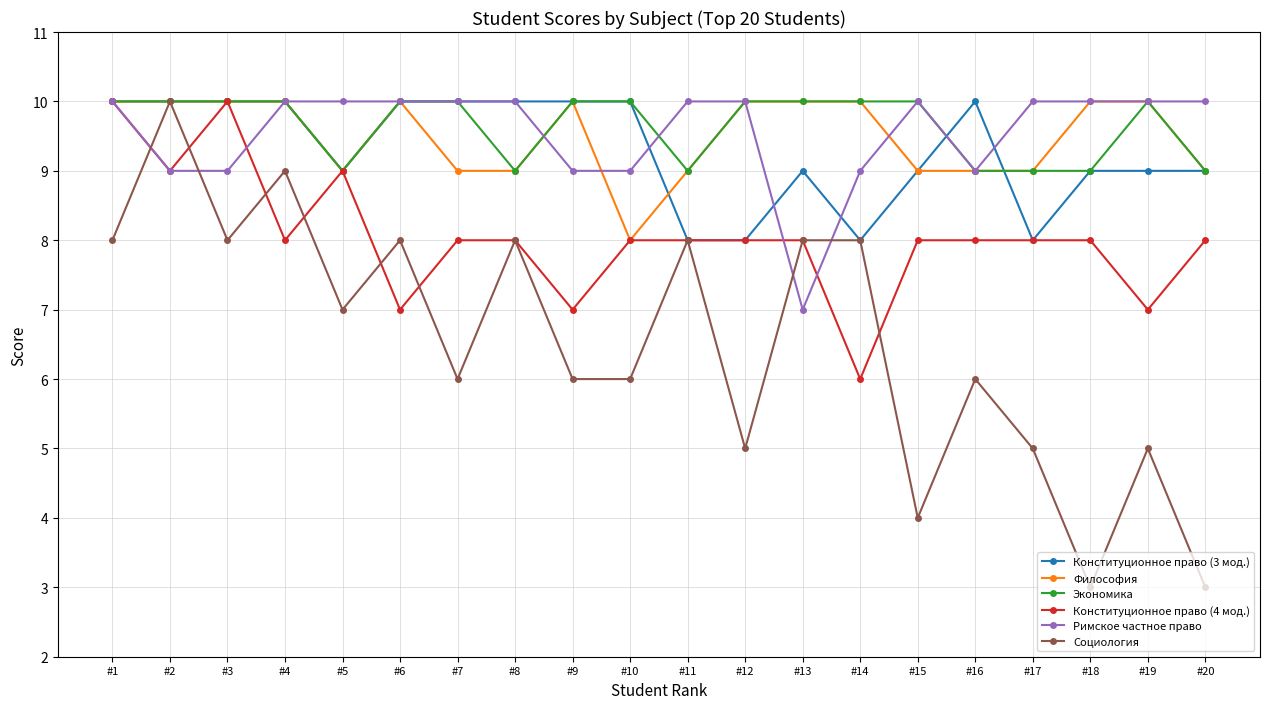

What is the value of the Конституционное право (3 мод.) point at the 13th from the left?

9